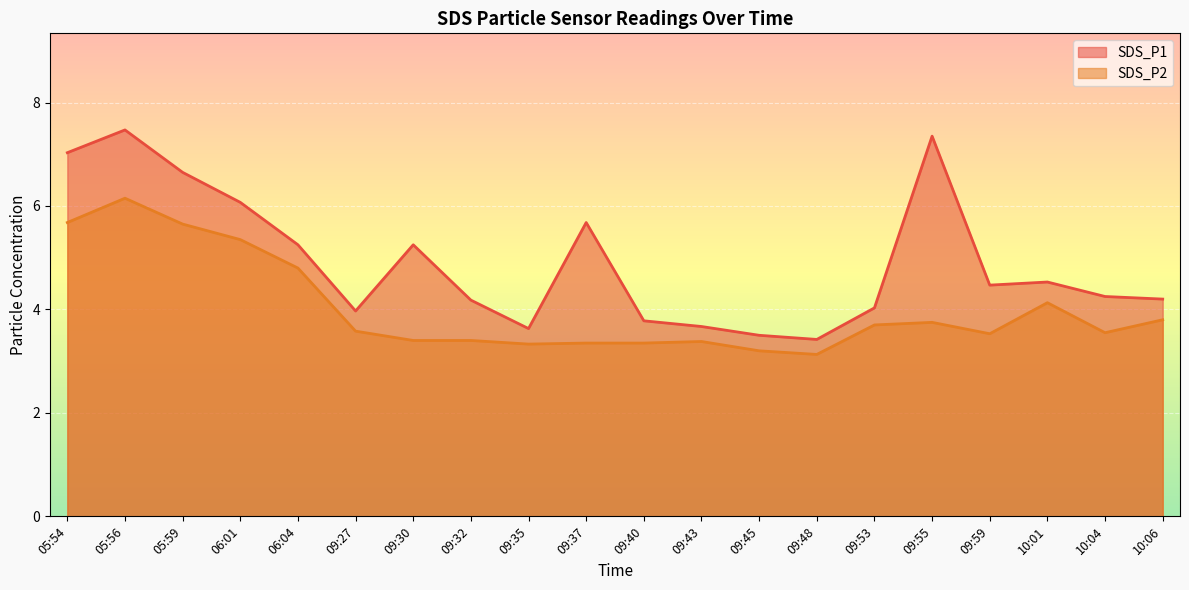

In SDS_P1, how many points are higher than both neighbors (excluding endpoints)?

5